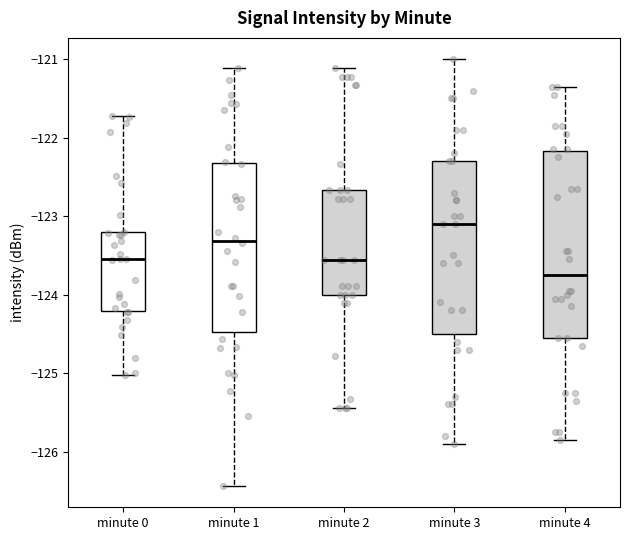

Reading left to right, transcribe this box plot: for each box, give where its median line is, the range the box spans, and where its two whiskers end, as read against the y-axis. The values are not printed on the chart, so give them approximately, as read against the axis.

minute 0: median -123.5, box -124.2 to -123.2, whiskers -125.0 to -121.7
minute 1: median -123.3, box -124.5 to -122.3, whiskers -126.4 to -121.1
minute 2: median -123.6, box -124.0 to -122.7, whiskers -125.4 to -121.1
minute 3: median -123.1, box -124.5 to -122.3, whiskers -125.9 to -121.0
minute 4: median -123.7, box -124.5 to -122.2, whiskers -125.8 to -121.3